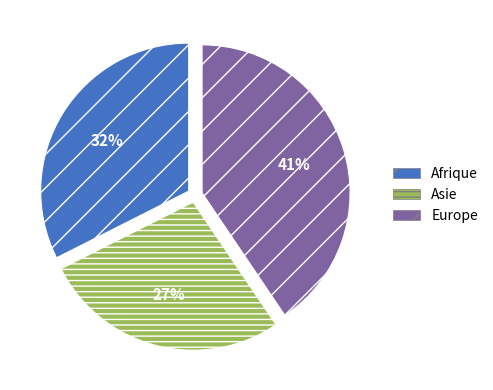

Count the number of slices in the pie.

3